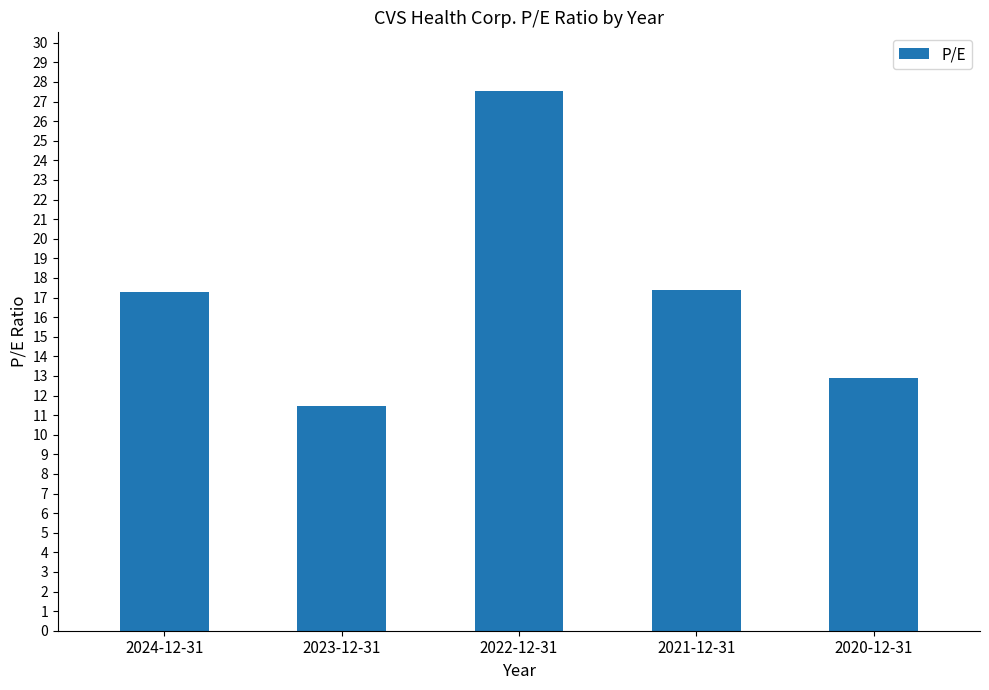

What is the label of the 3rd bar from the right?

2022-12-31